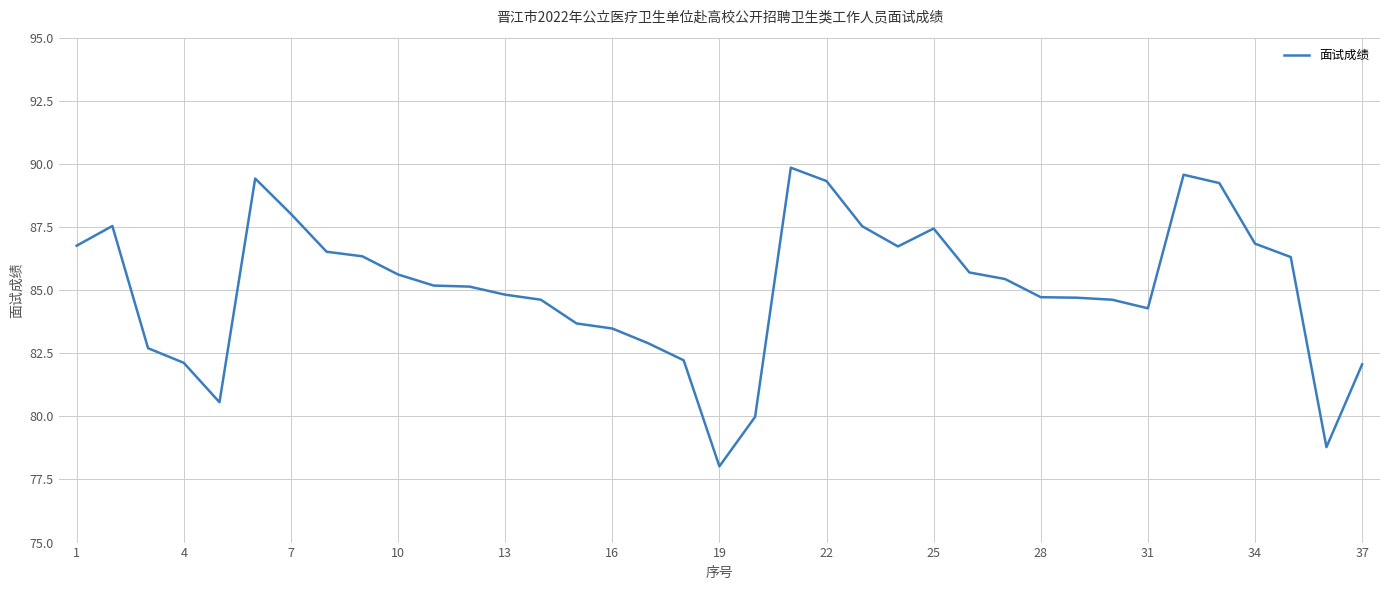

What is the smallest value displayed?

78.0